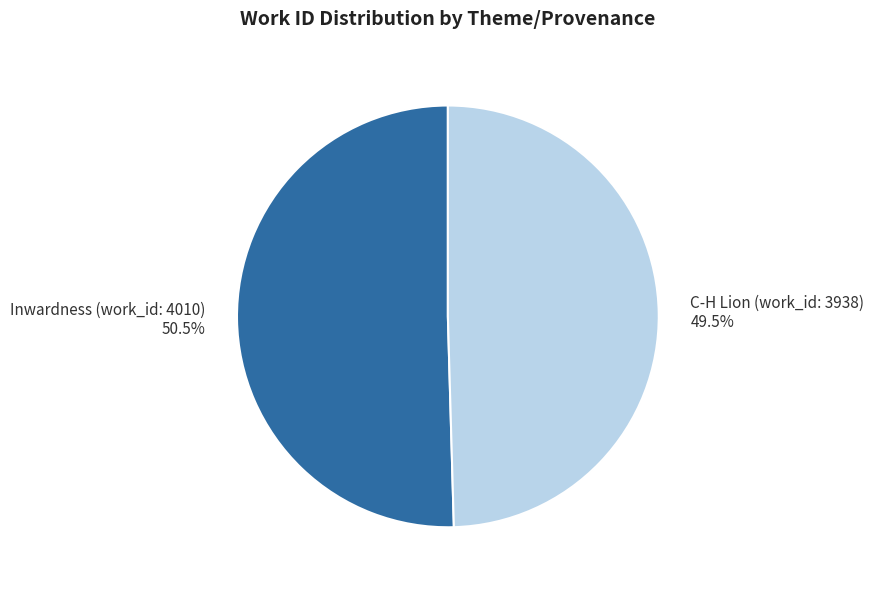

Between Inwardness (work_id: 4010) and C-H Lion (work_id: 3938), which is larger?

Inwardness (work_id: 4010)